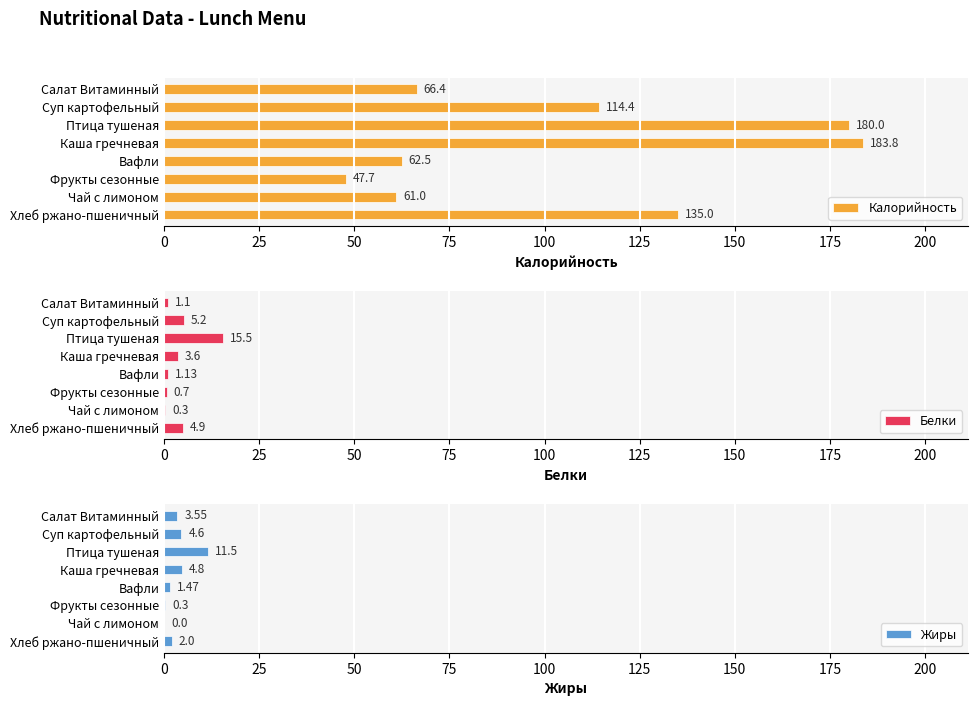

At which label is Калорийность closest to 115?

Суп картофельный